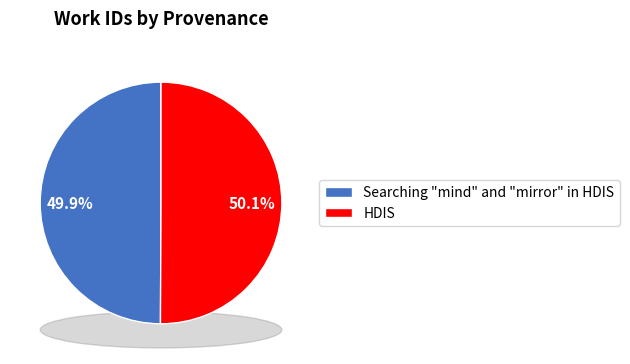

To the nearest percent, what percentage of the pie is Searching "mind" and "mirror" in HDIS?

50%